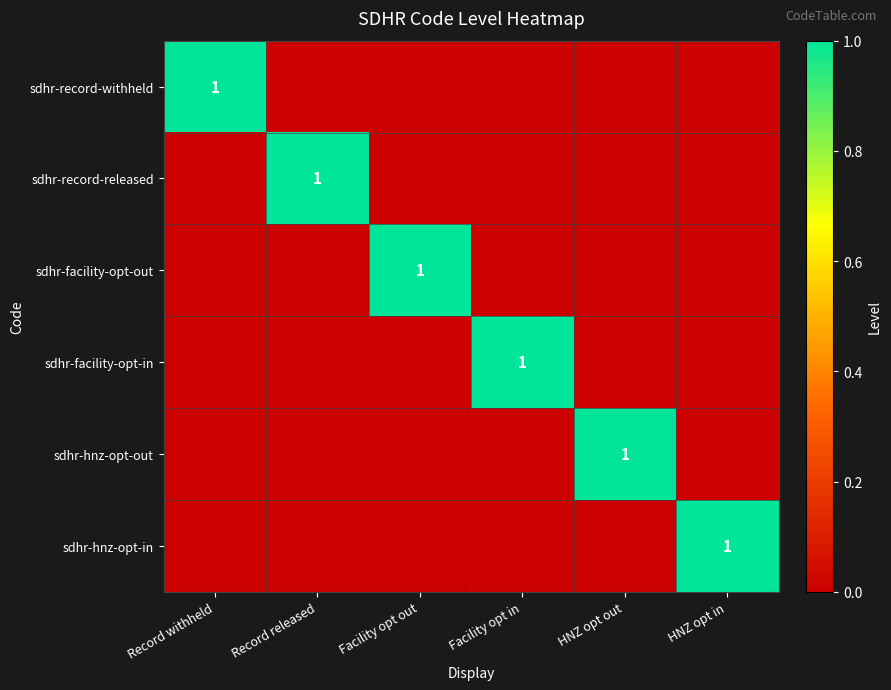

Is it true that sdhr-facility-opt-out equals 0 at Record withheld?

True